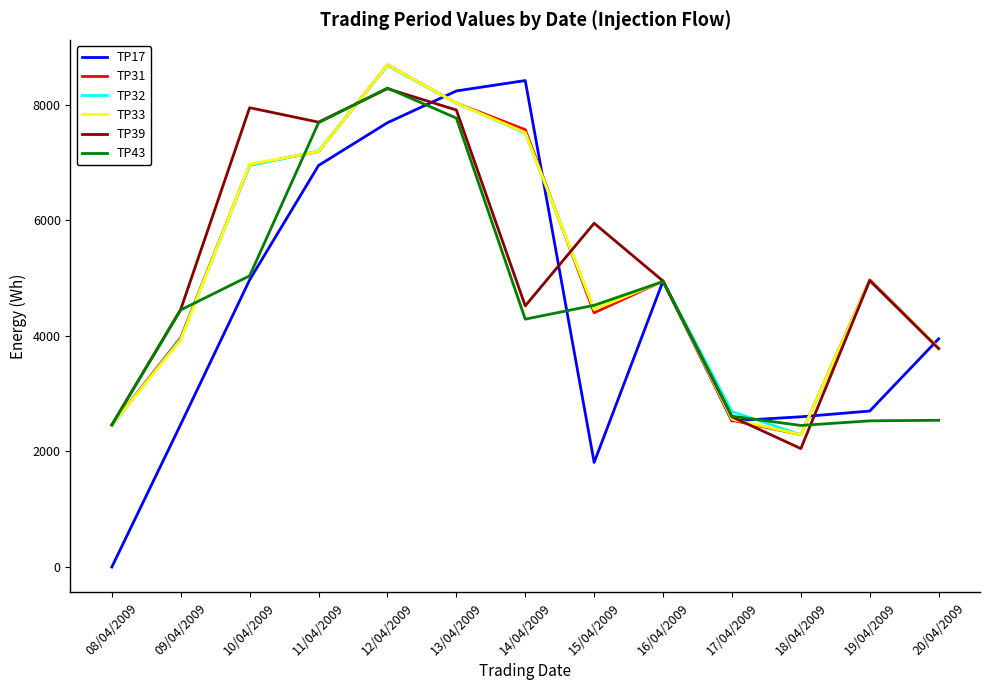

How many distinct data groups are displayed?

6